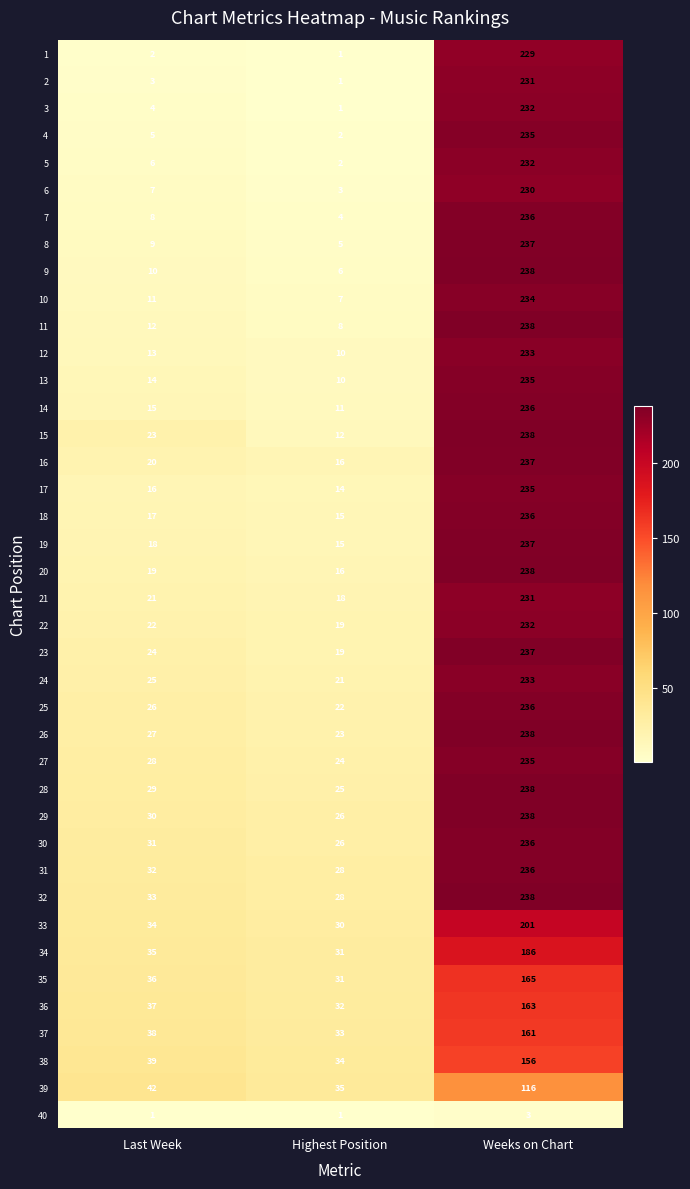

What is the maximum value shown in the chart?

238